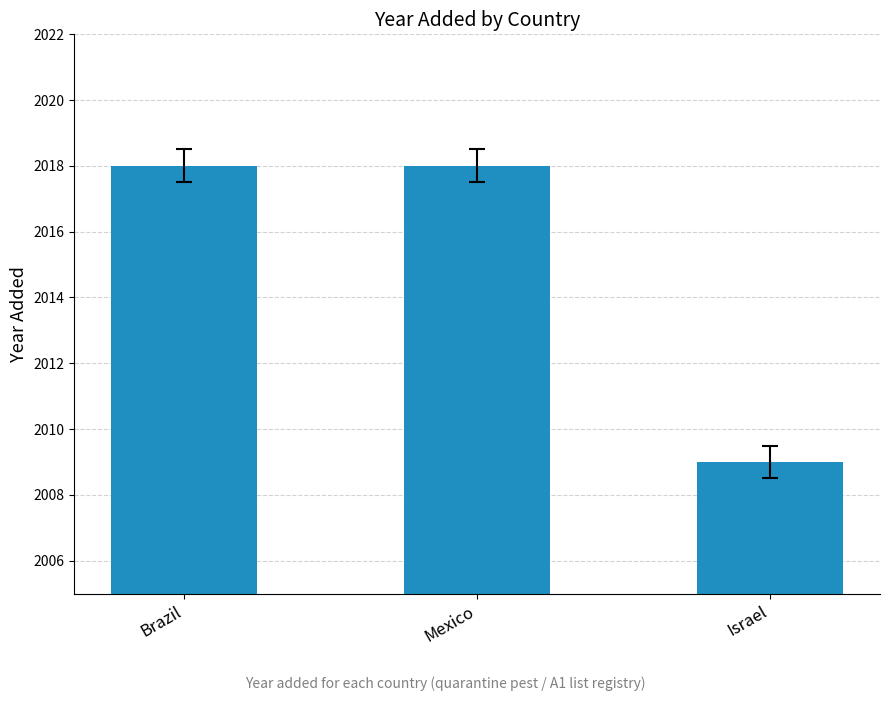

What is the label of the 1st bar from the right?

Israel